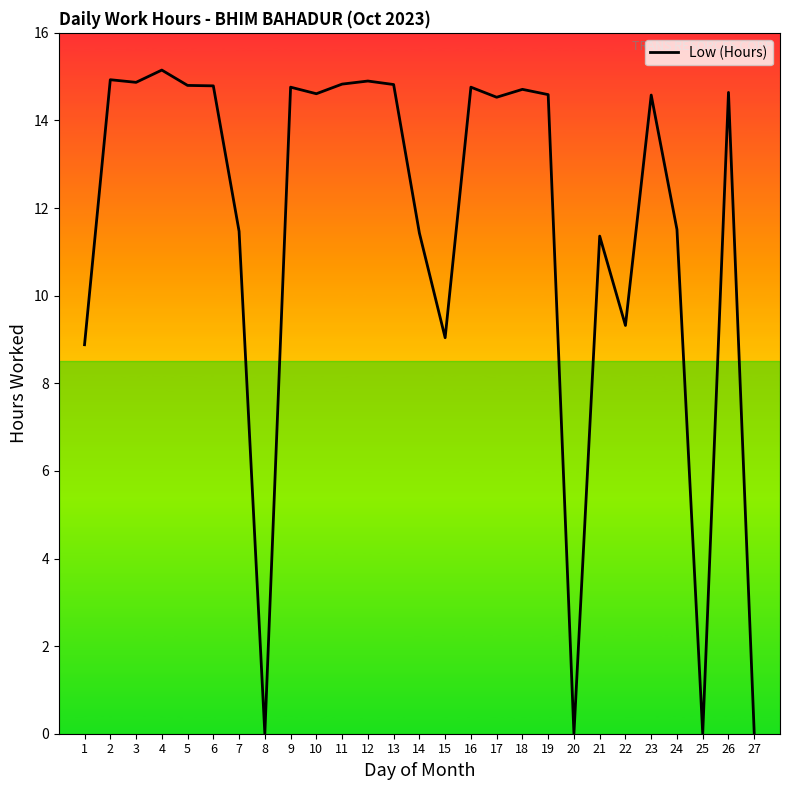

What is the difference between the values at 15 and 4?

6.1